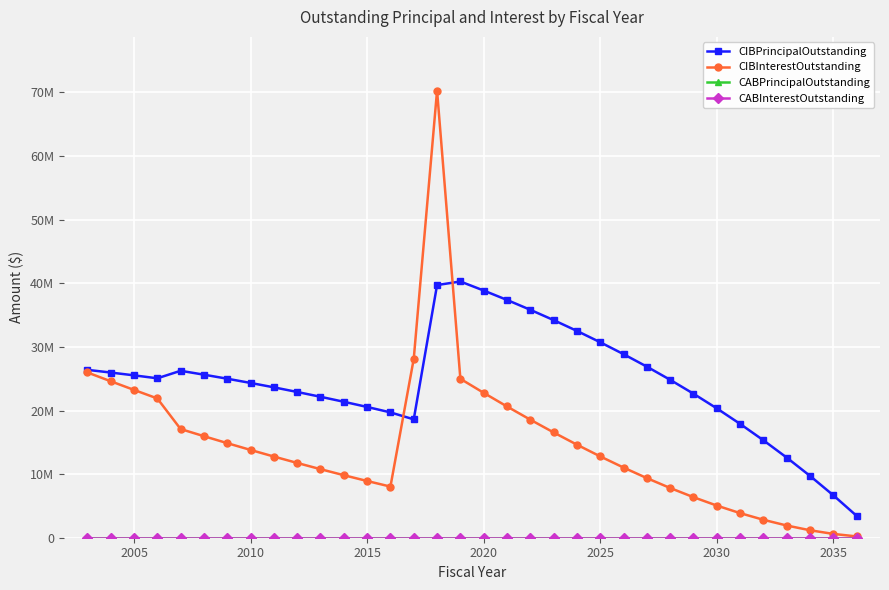

Is this an area chart (filled region under the line)?

No